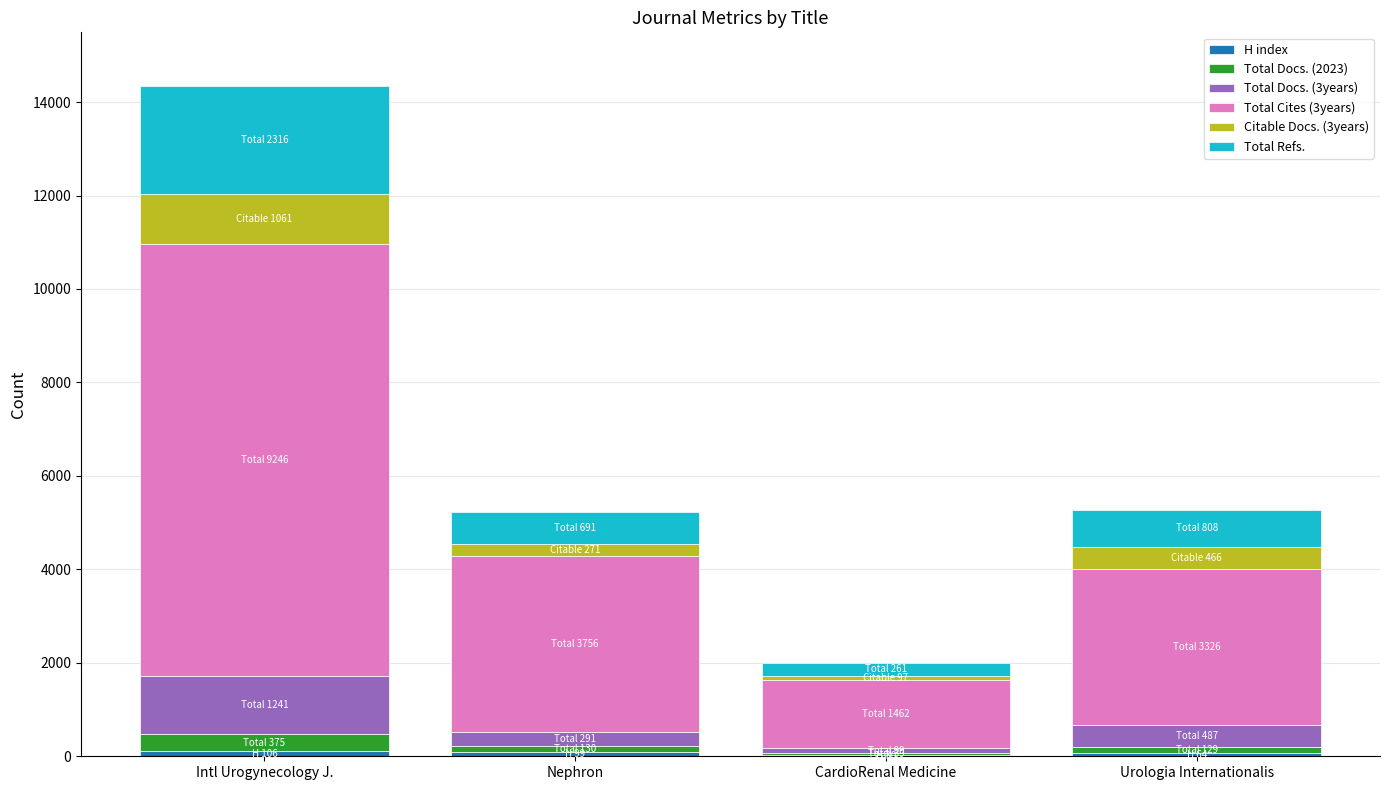

At which category is the sum across all series the highest?

Intl Urogynecology J.